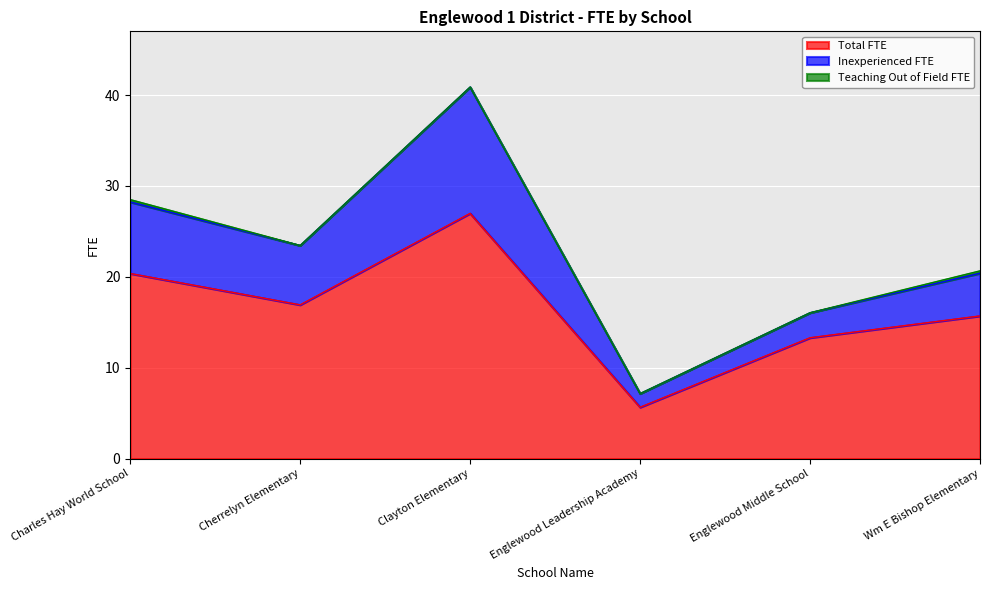

Is it true that Total FTE equals 1.5 at Englewood Leadership Academy?

False